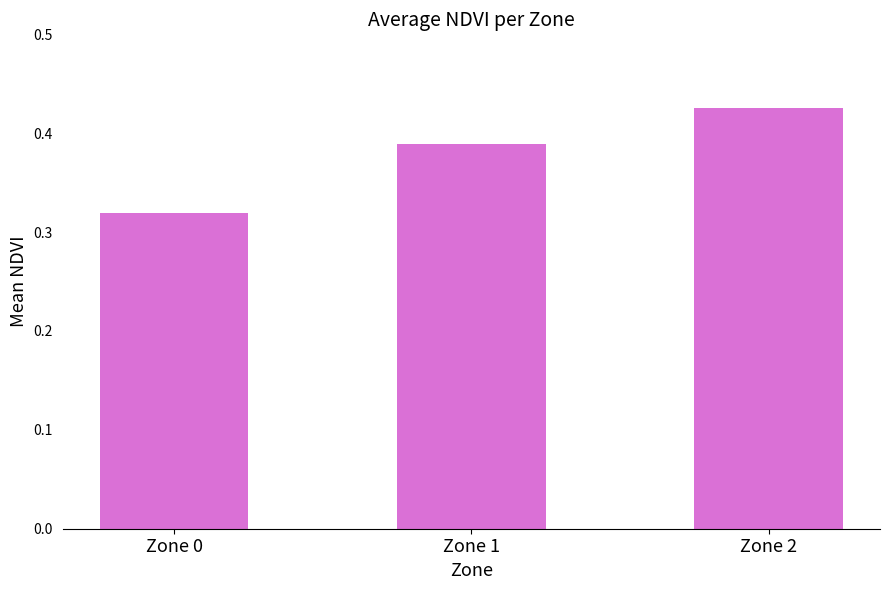

True or false: the data shows 0.1 at Zone 2.

False